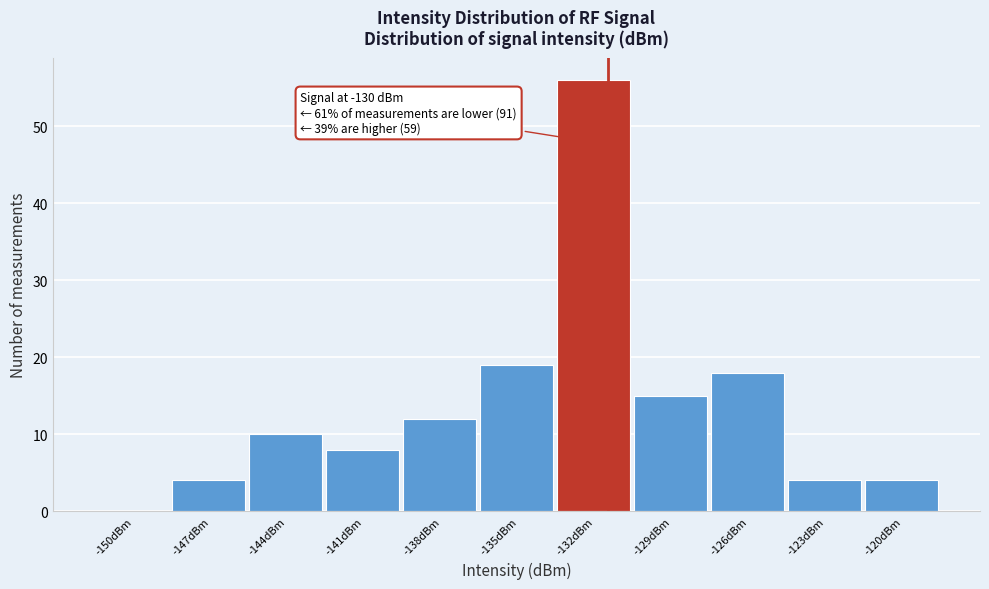

Reading left to right, transcribe all the data shown in this chart.

-150dBm=0	-147dBm=4	-144dBm=10	-141dBm=8	-138dBm=12	-135dBm=19	-132dBm=56	-129dBm=15	-126dBm=18	-123dBm=4	-120dBm=4